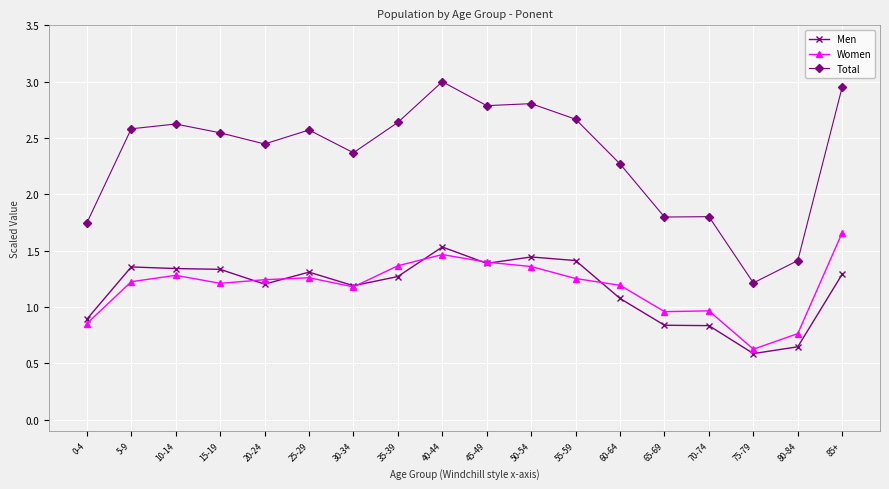

What is the sum of the Women values at 10-14 and 75-79?

1.9